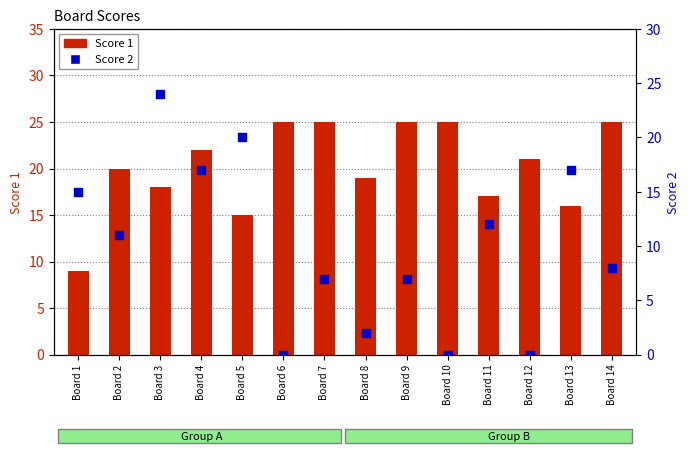

Is the value of Score 2 at Board 7 greater than the value of Score 1 at Board 6?

No